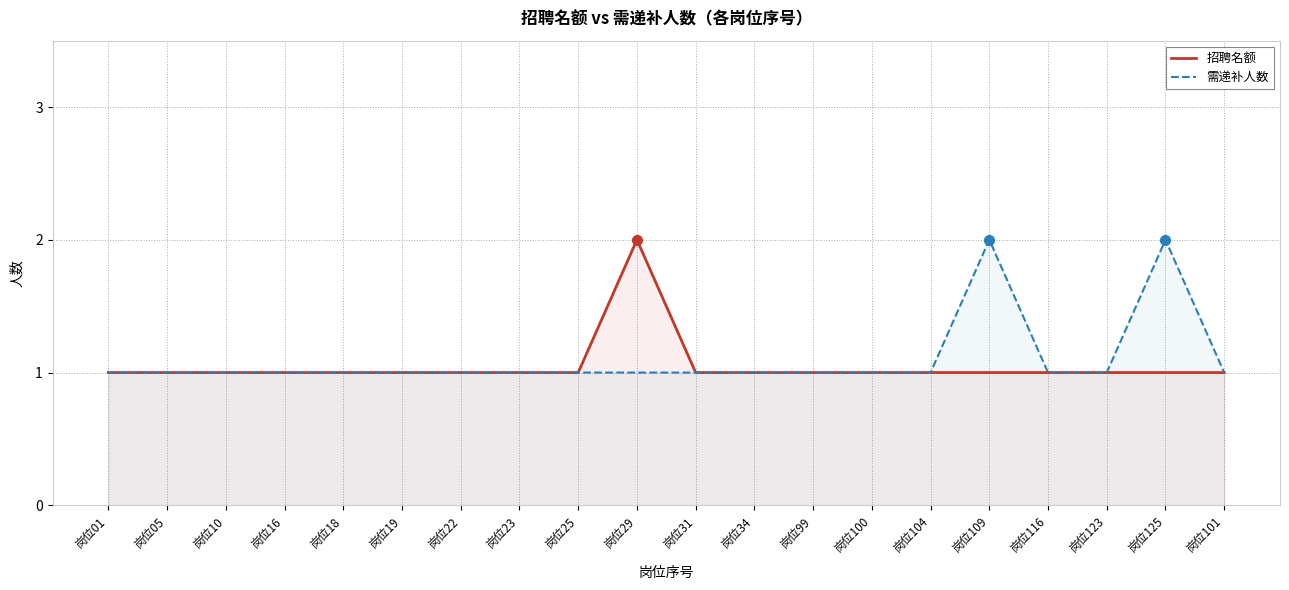

True or false: 需递补人数 and 招聘名额 cross at least once.

False